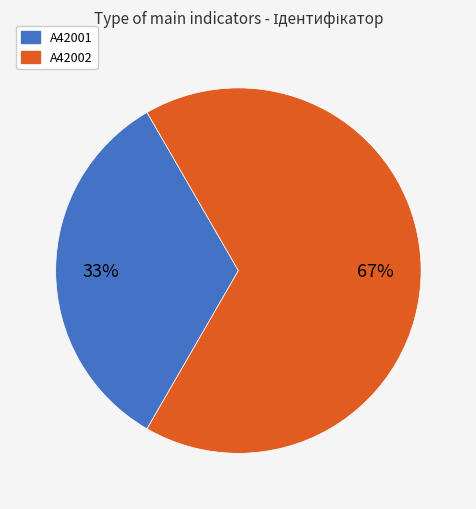

Do A42002 and A42001 together represent more than half of the pie?

Yes